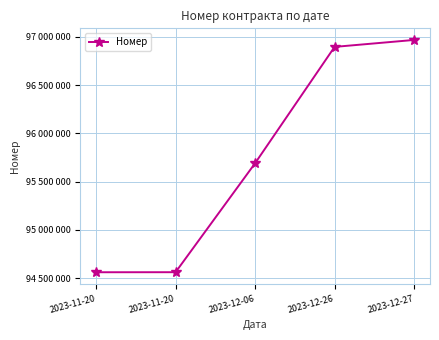

Read the value at 2023-11-20, to the nearest 10.

94560800